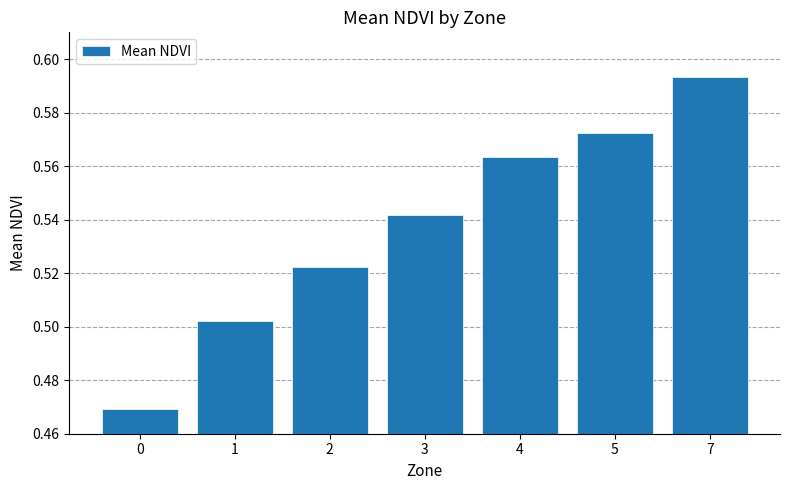

Rank the categories by value from highest to lowest.

7, 5, 4, 3, 2, 1, 0